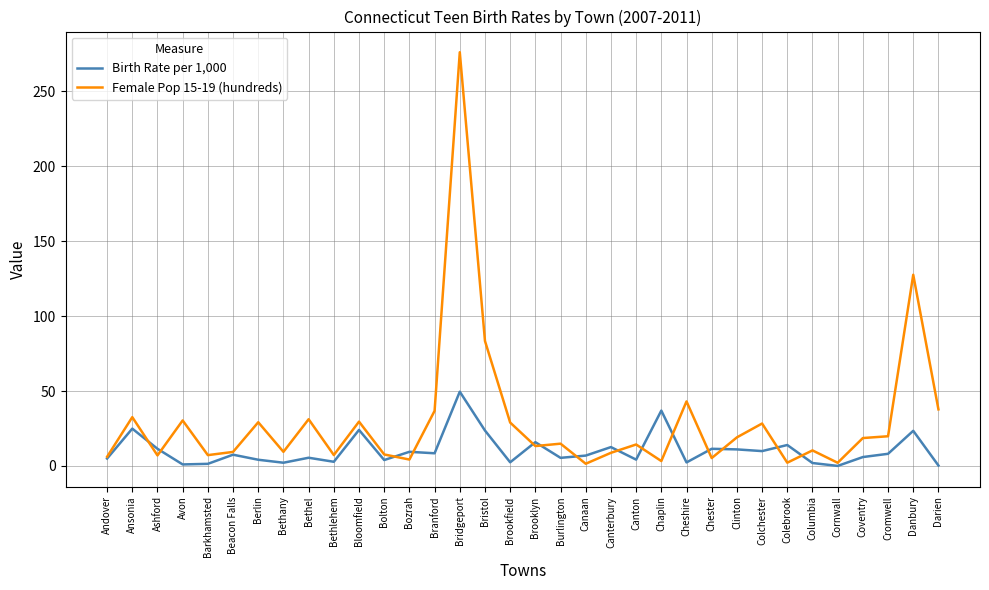

What is the highest value of the Birth Rate per 1,000 series?

49.5